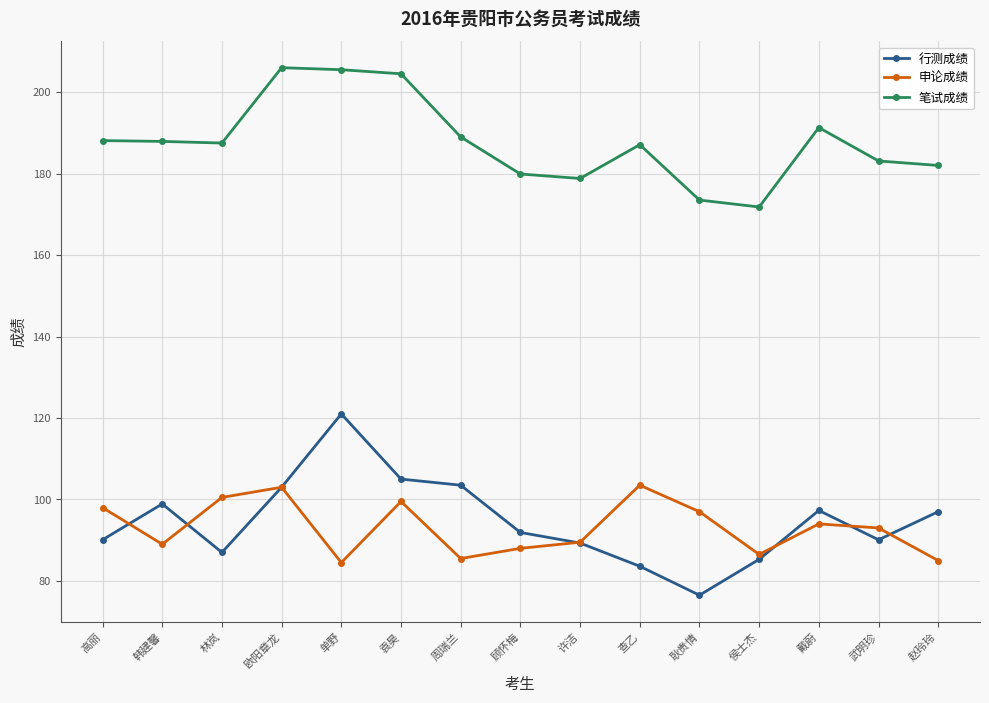

How many lines are shown in the chart?

3